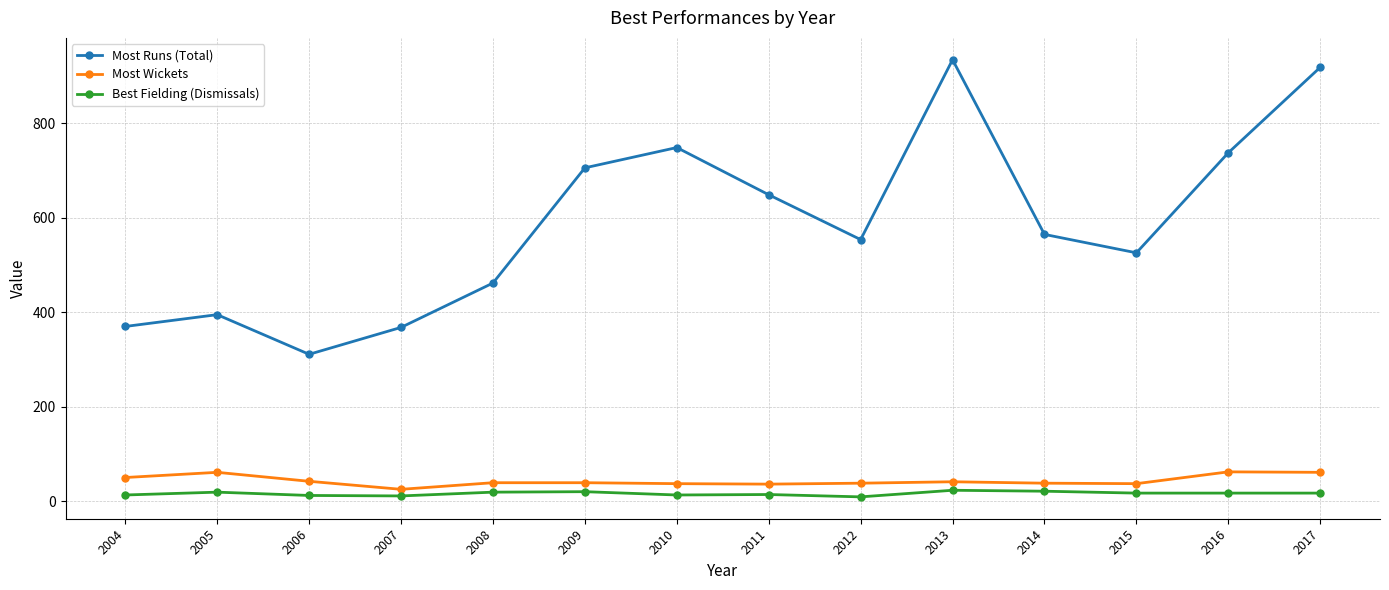

True or false: Most Wickets and Best Fielding (Dismissals) intersect in this chart.

False